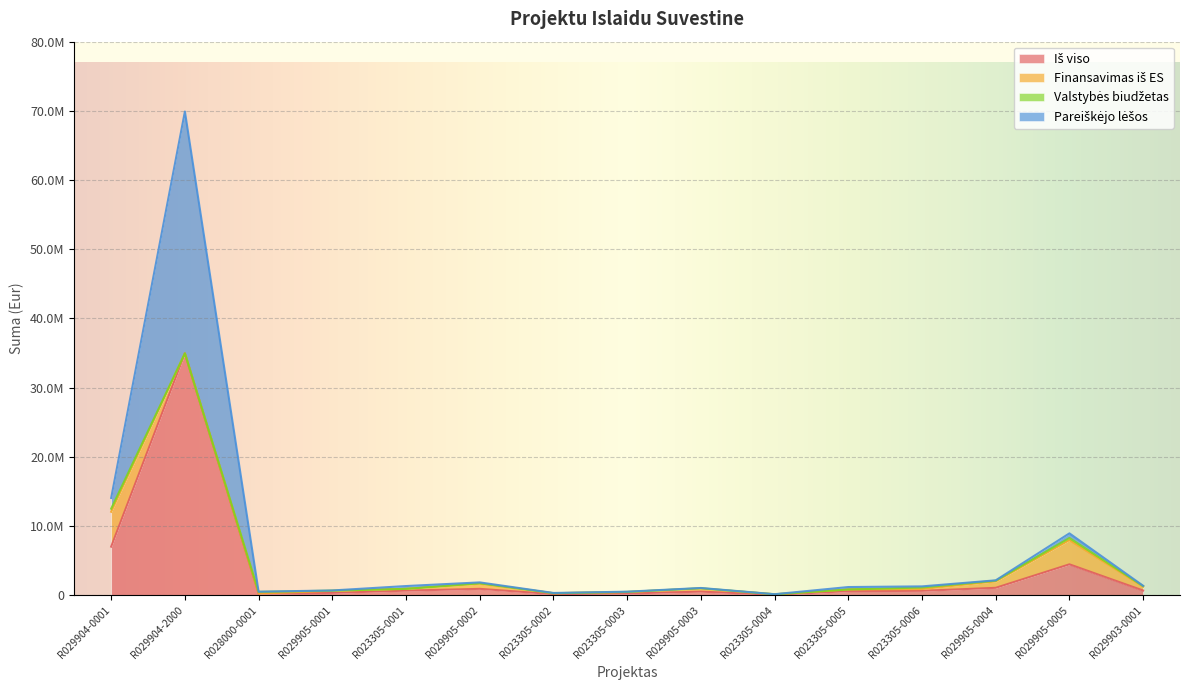

Where is the first local minimum for Iš viso?

R028000-0001